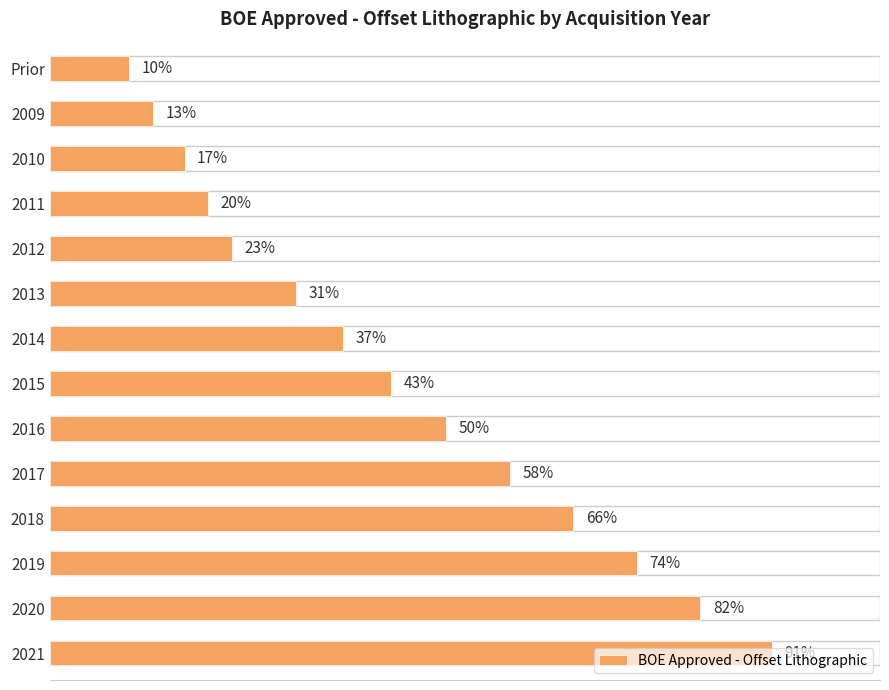

Rank the categories by value from lowest to highest.

Prior, 2009, 2010, 2011, 2012, 2013, 2014, 2015, 2016, 2017, 2018, 2019, 2020, 2021